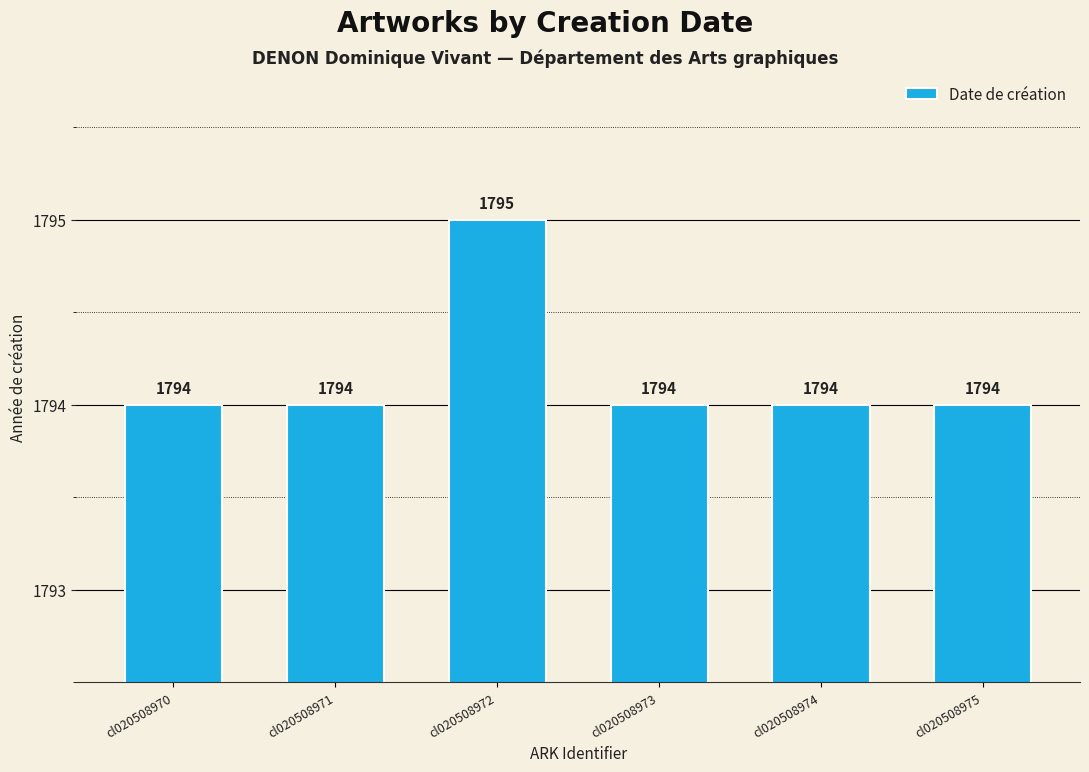

What is the change in value from cl020508972 to cl020508975?

-1